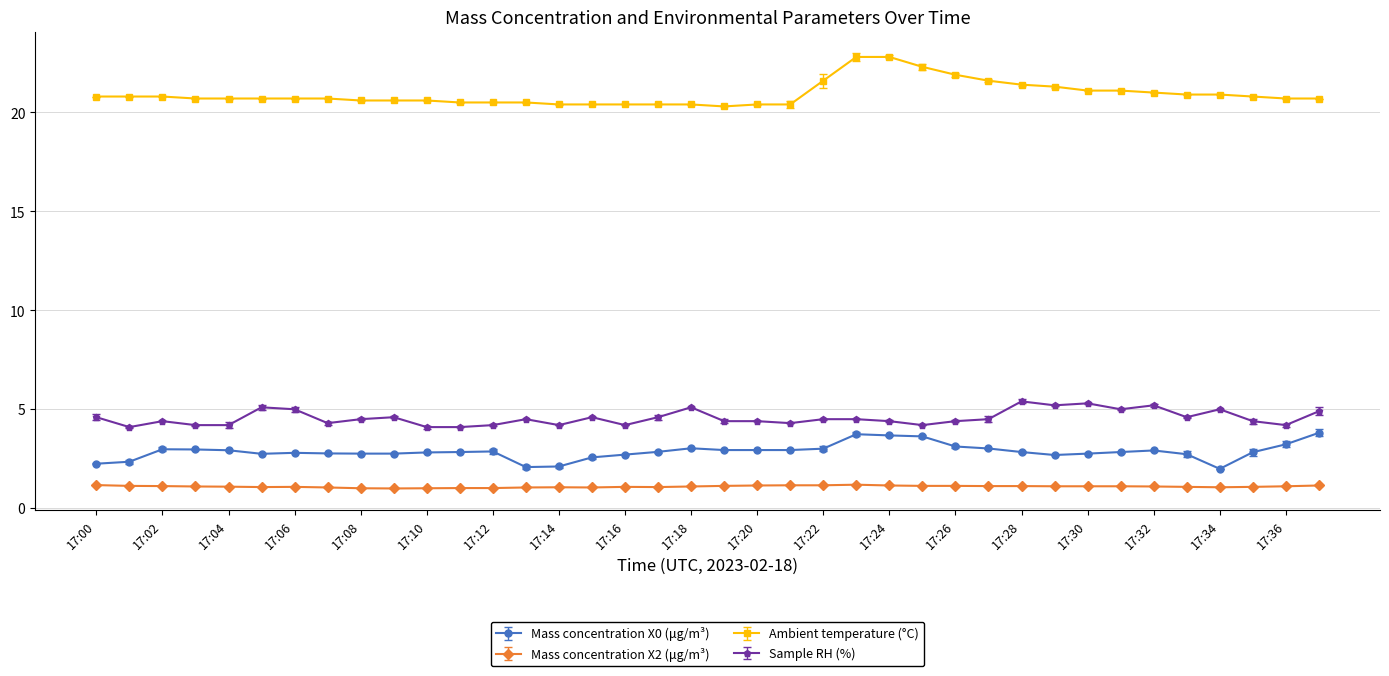

What is the minimum value for Ambient temperature (°C)?

20.3